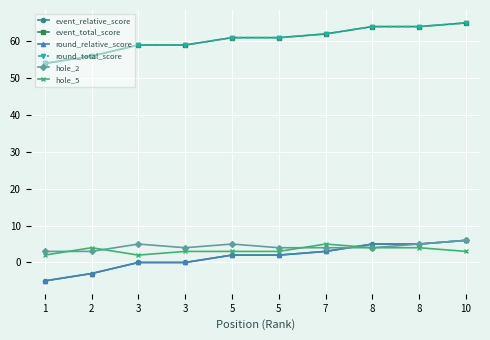

Reading left to right, transcribe all the data shown in this chart.

event_relative_score: 1=-5	2=-3	3=0	3=0	5=2	5=2	7=3	8=5	8=5	10=6
event_total_score: 1=54	2=56	3=59	3=59	5=61	5=61	7=62	8=64	8=64	10=65
round_relative_score: 1=-5	2=-3	3=0	3=0	5=2	5=2	7=3	8=5	8=5	10=6
round_total_score: 1=54	2=56	3=59	3=59	5=61	5=61	7=62	8=64	8=64	10=65
hole_2: 1=3	2=3	3=5	3=4	5=5	5=4	7=4	8=4	8=5	10=6
hole_5: 1=2	2=4	3=2	3=3	5=3	5=3	7=5	8=4	8=4	10=3